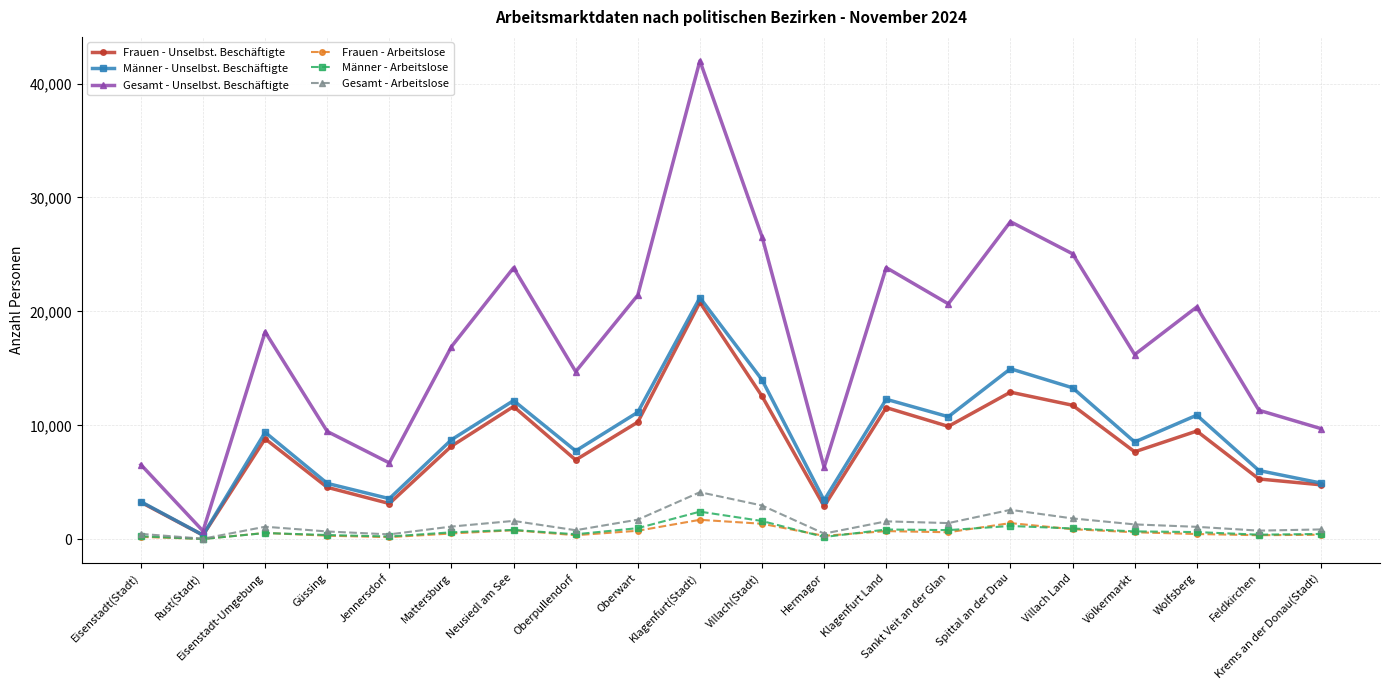

At which label does Männer - Unselbst. Beschäftigte reach its peak?

Klagenfurt(Stadt)